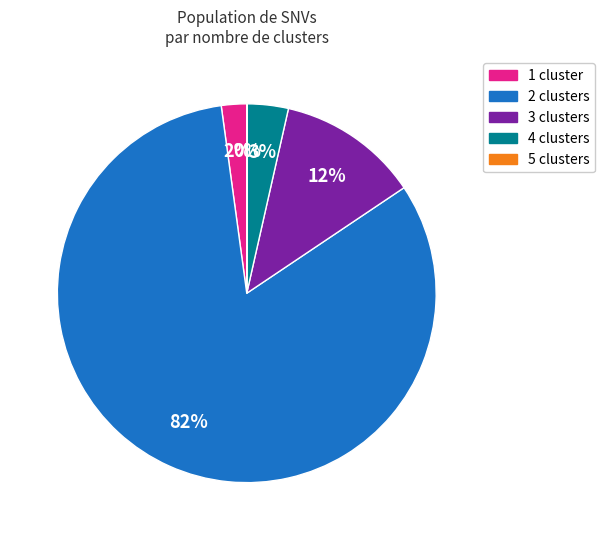

Does any single category account for the majority?

Yes